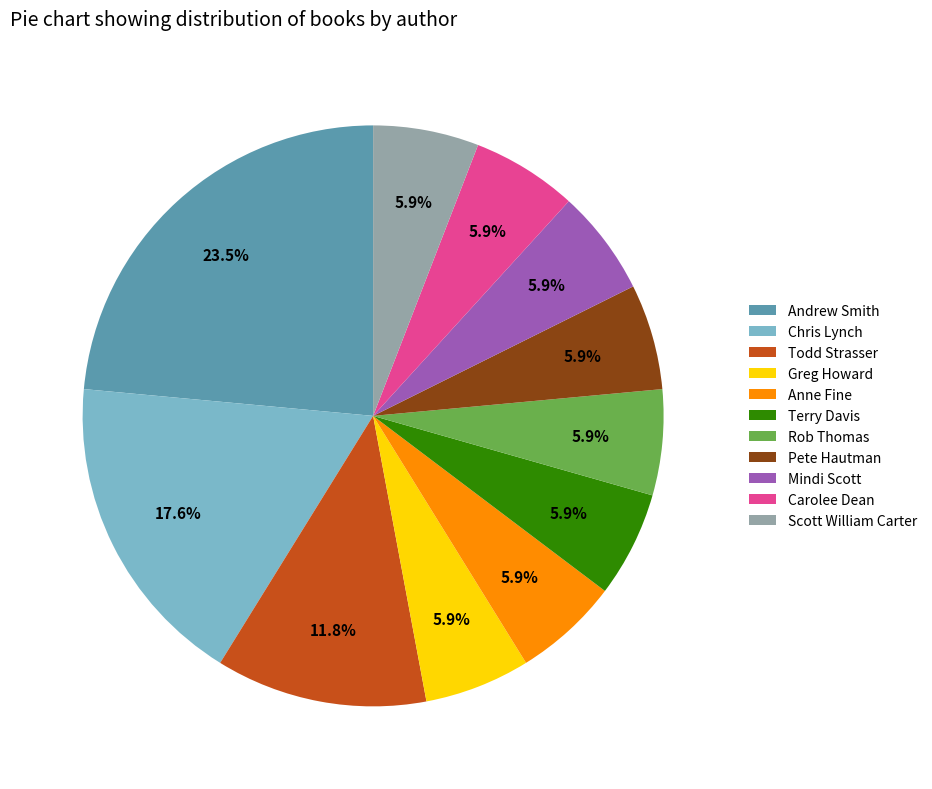

What percentage is NOT represented by Todd Strasser?

88.2%